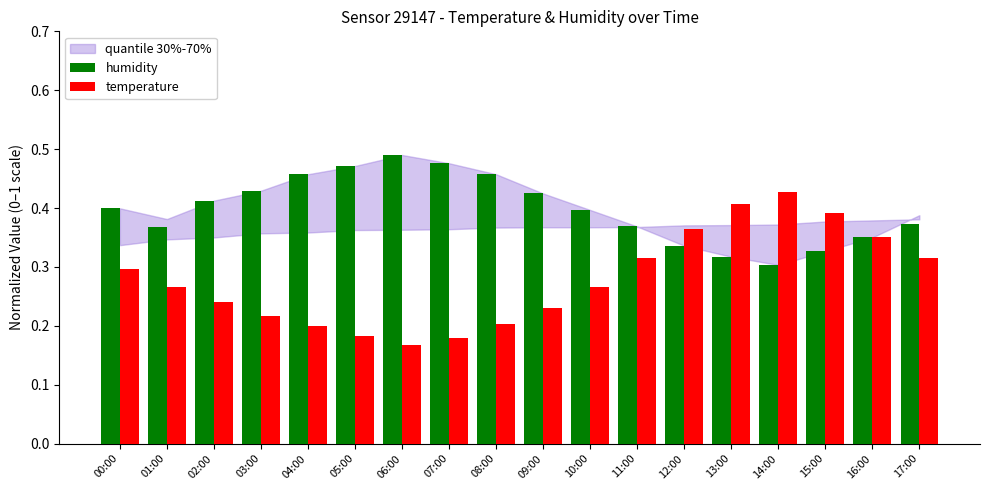

How many series are shown in this chart?

2